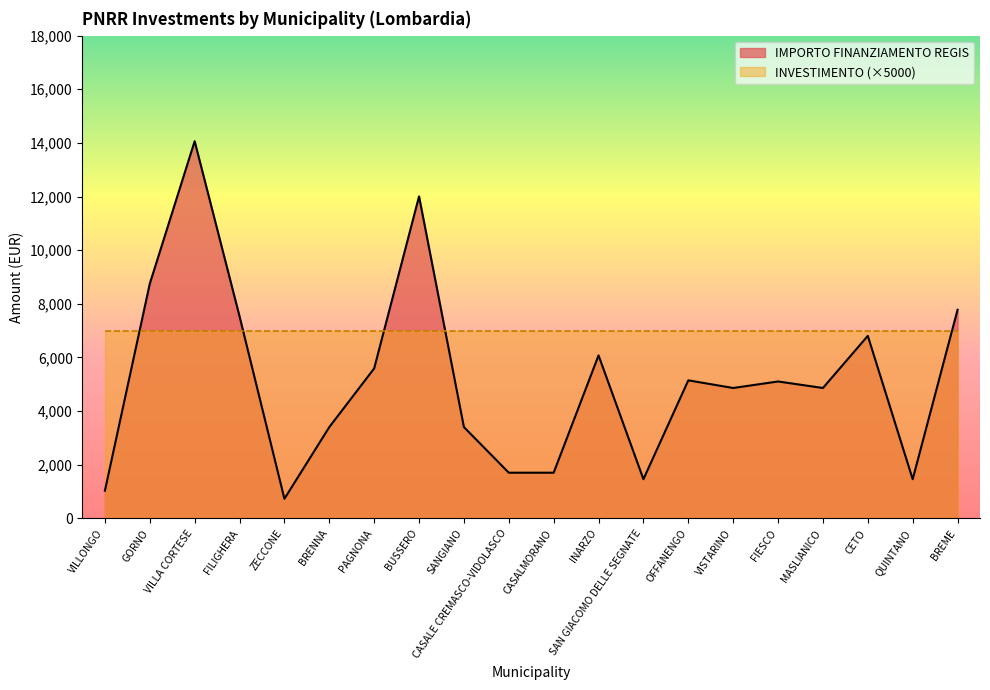

List the labels in order of value, largest first.

VILLA CORTESE, BUSSERO, GORNO, BREME, FILIGHERA, CETO, INARZO, PAGNONA, OFFANENGO, FIESCO, VISTARINO, MASLIANICO, BRENNA, SANGIANO, CASALE CREMASCO-VIDOLASCO, CASALMORANO, SAN GIACOMO DELLE SEGNATE, QUINTANO, VILLONGO, ZECCONE